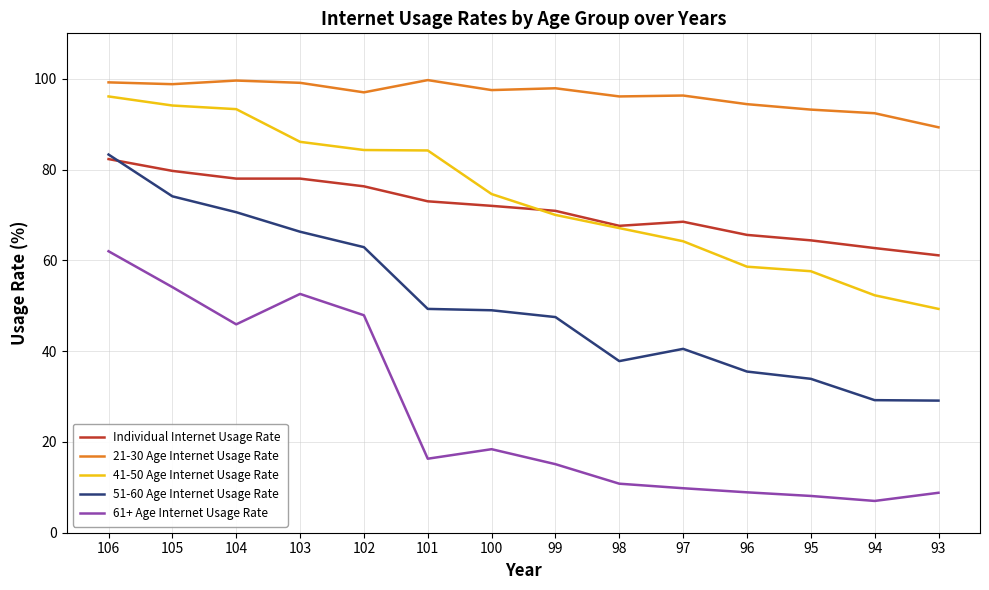

What value does the 41-50 Age Internet Usage Rate series have at 97?

64.2